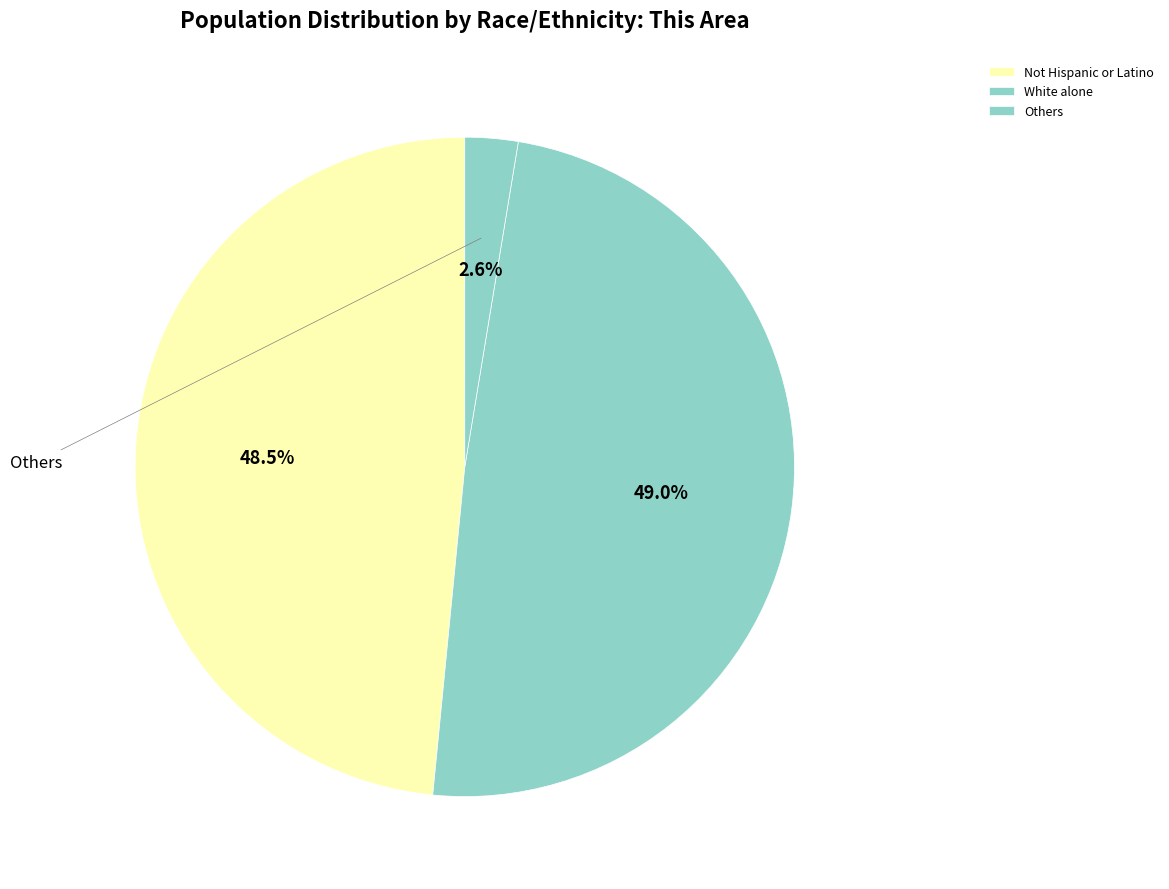

True or false: Not Hispanic or Latino accounts for 59% of the total.

False